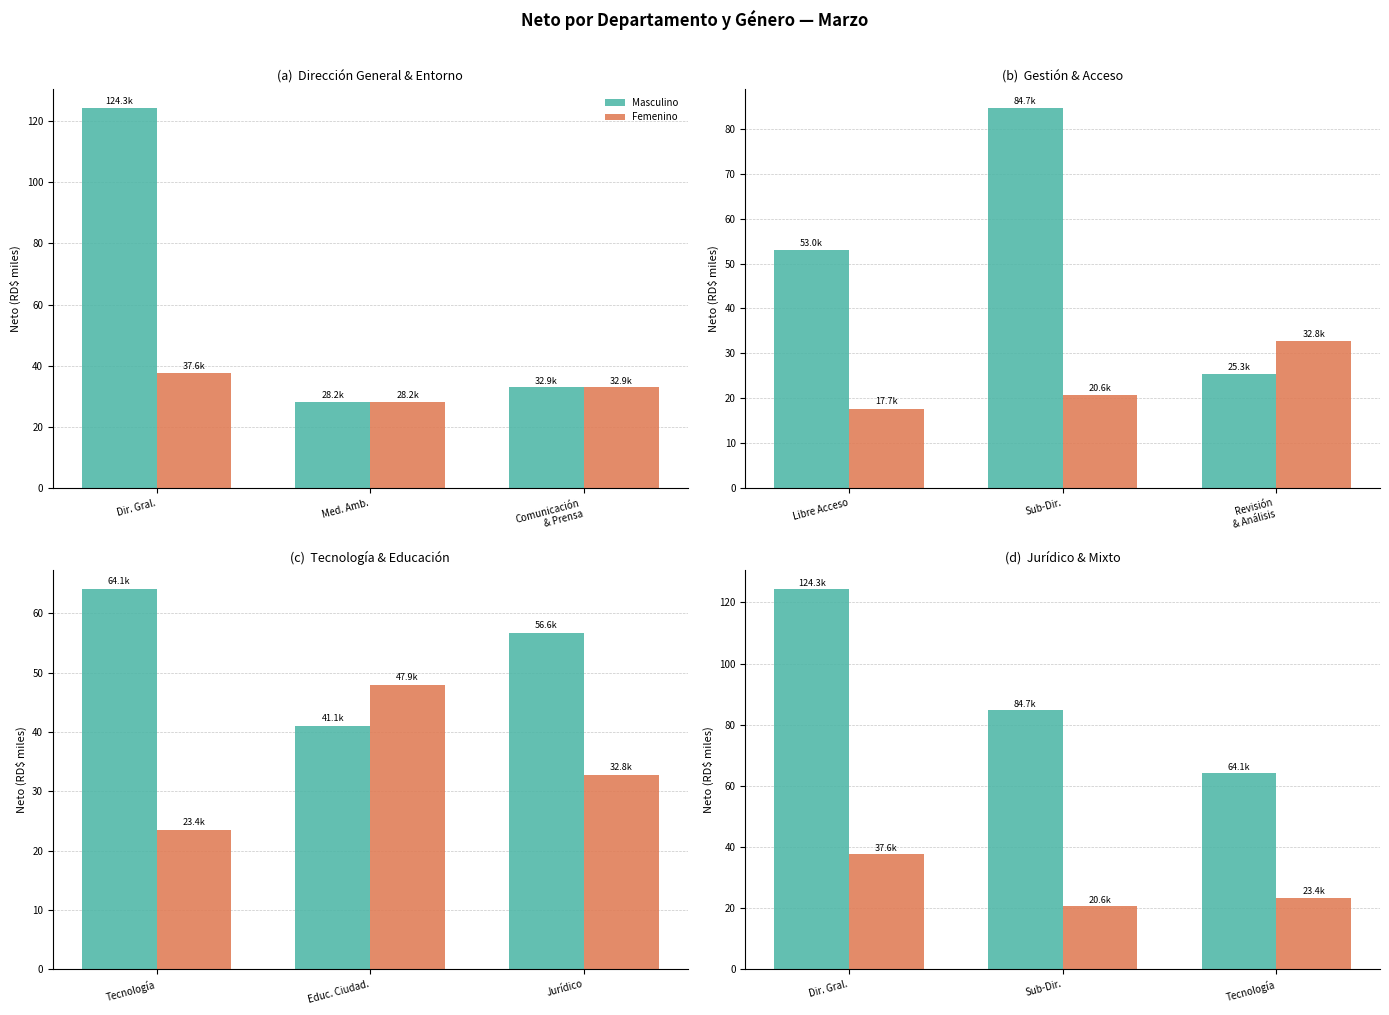

What is the label of the 1st bar from the right?

Tecnología